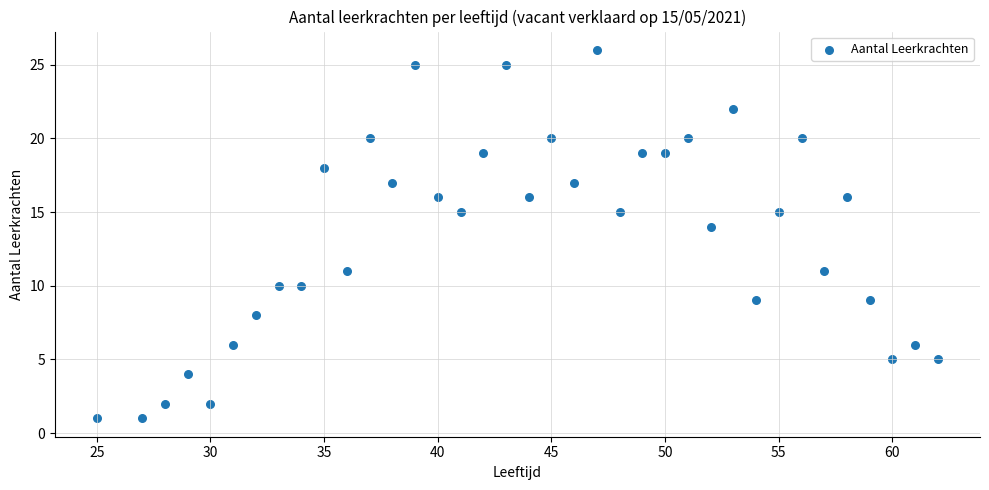

What is the range of X values (max minus min)?

37